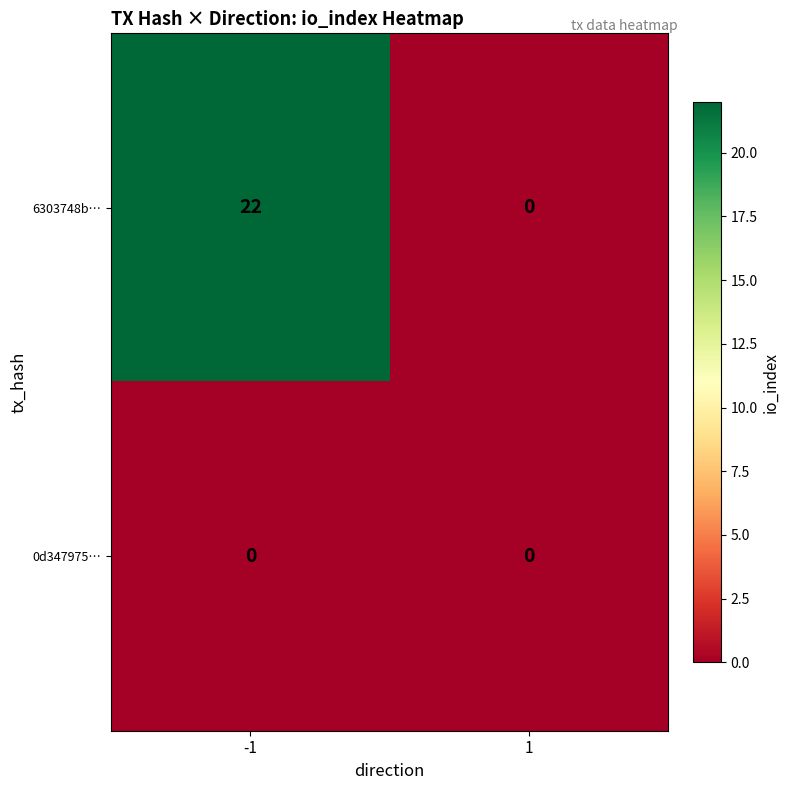

True or false: 0d347975… has a value of 0 at -1.

True